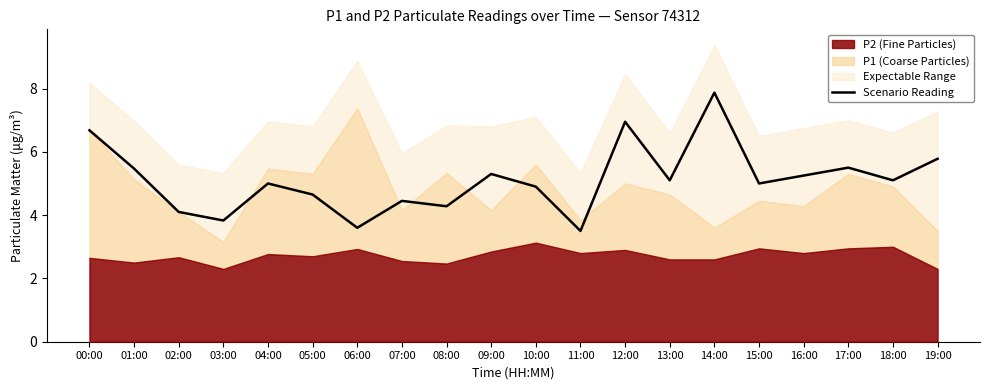

List the labels in order of value, smallest first.

11:00, 06:00, 03:00, 02:00, 08:00, 07:00, 05:00, 10:00, 04:00, 15:00, 13:00, 18:00, 16:00, 09:00, 01:00, 17:00, 19:00, 00:00, 12:00, 14:00